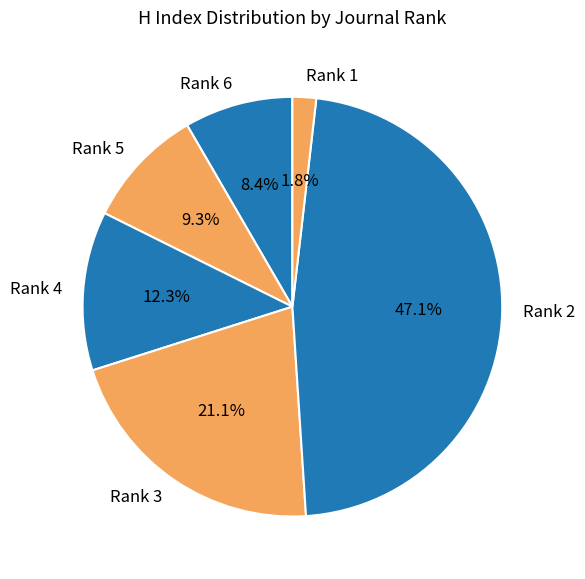

To the nearest percent, what percentage of the pie is Rank 3?

21%